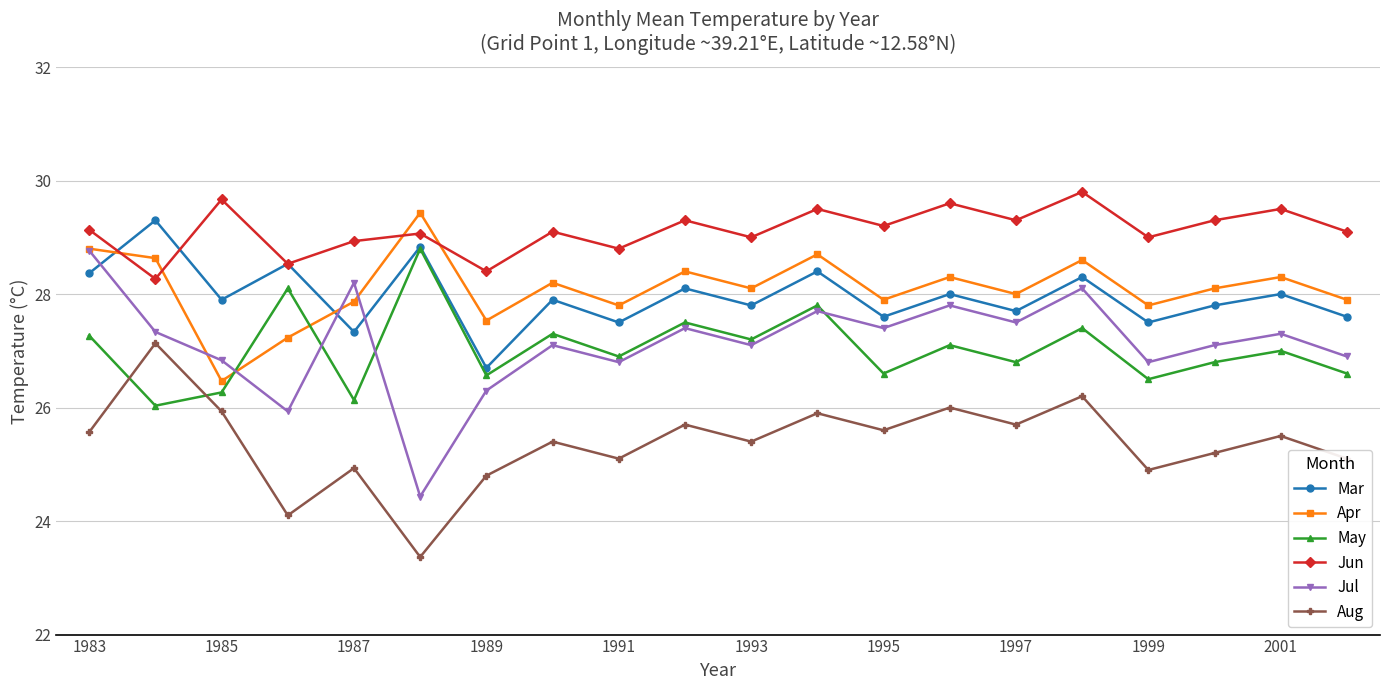

True or false: May and Jun intersect in this chart.

False